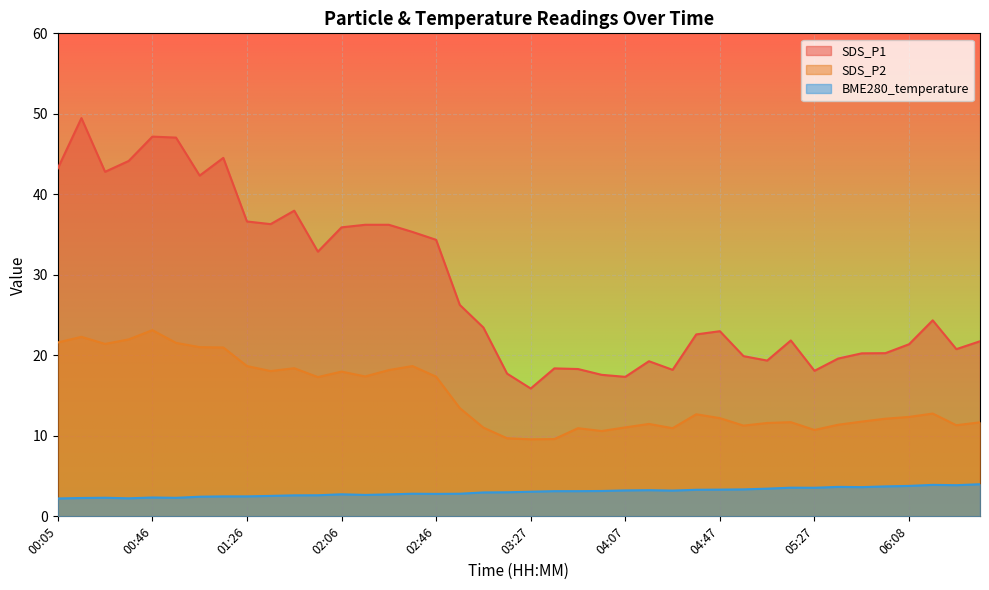

List the series in order of their overall mean, highest first.

SDS_P1, SDS_P2, BME280_temperature